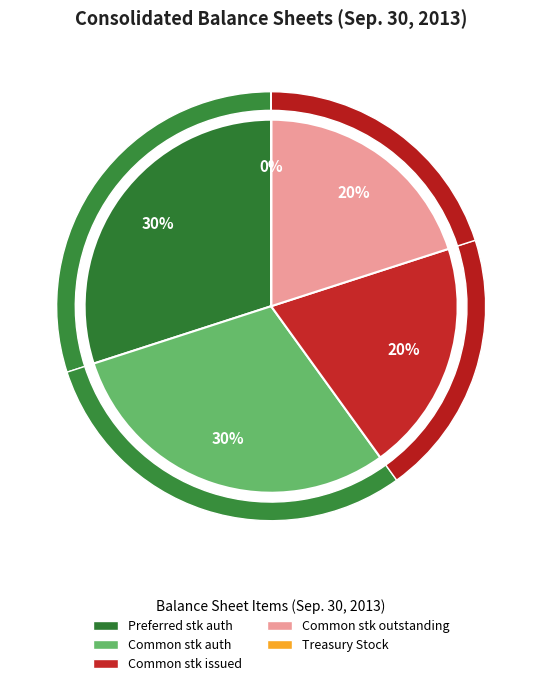

Which slice is the smallest?

Treasury Stock, at cost